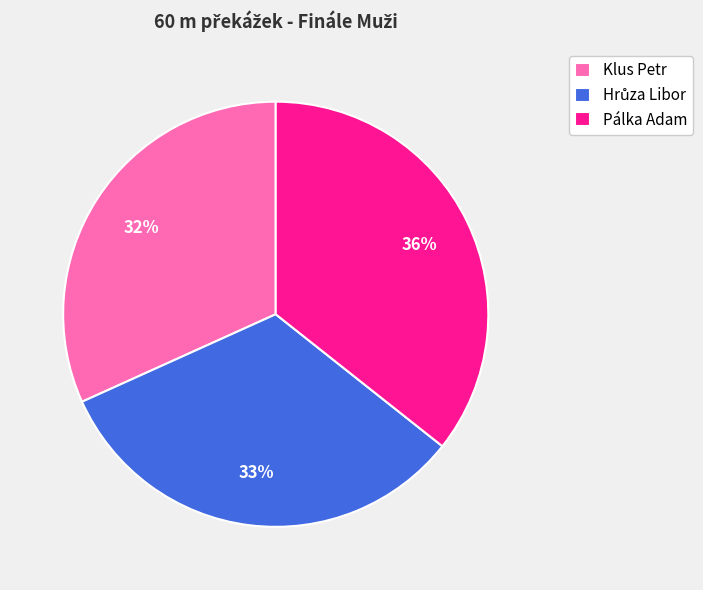

Does Klus Petr account for over 50% of the chart?

No